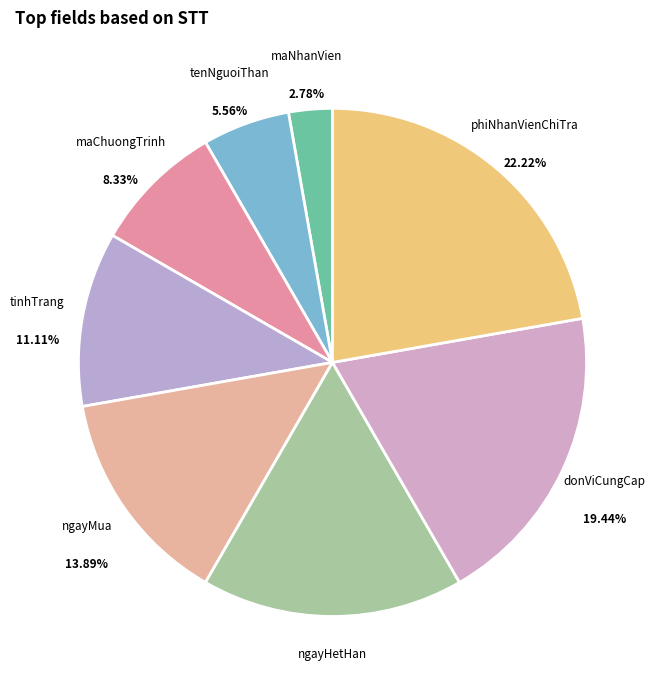

Rank the categories by value from highest to lowest.

phiNhanVienChiTra, donViCungCap, ngayHetHan, ngayMua, tinhTrang, maChuongTrinh, tenNguoiThan, maNhanVien